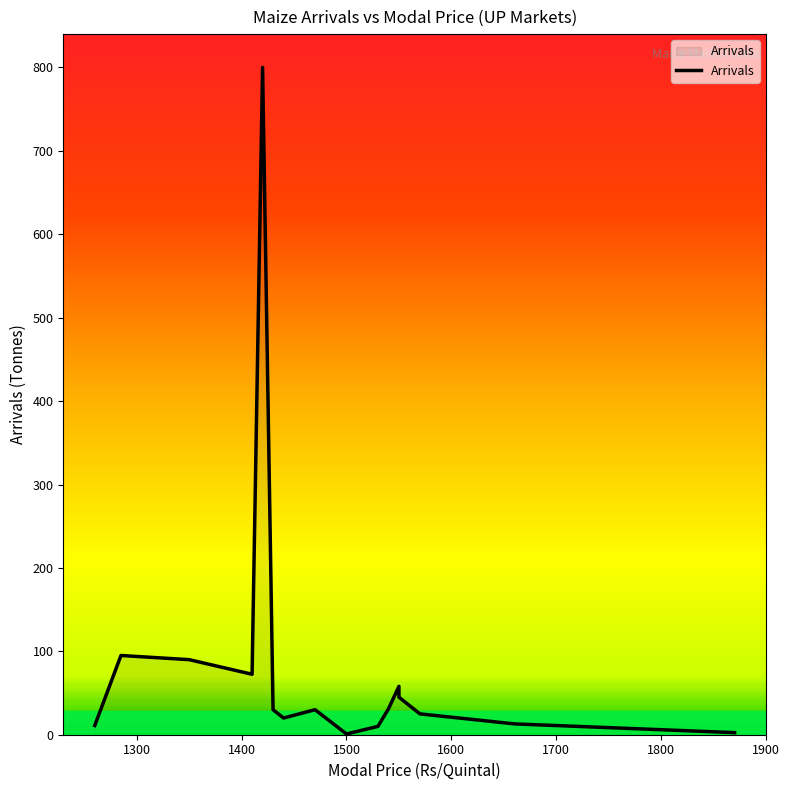

How many categories are shown in the chart?

16